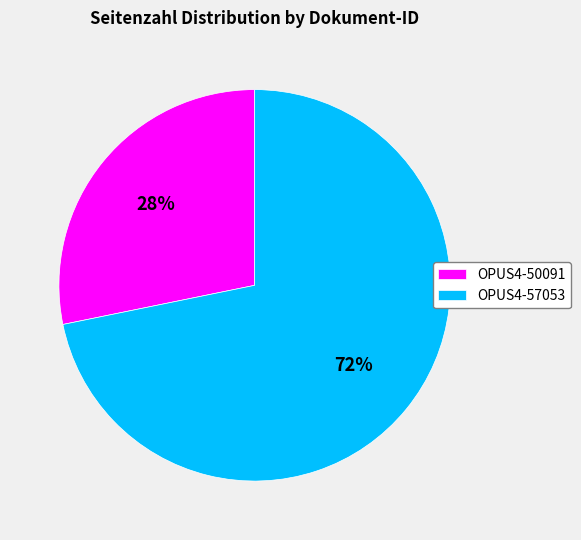

Rank the categories by value from highest to lowest.

OPUS4-57053, OPUS4-50091